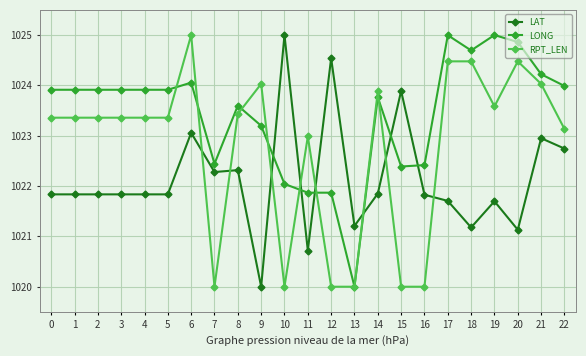

The LONG series shows 1023.9 at 2. True or false?

True